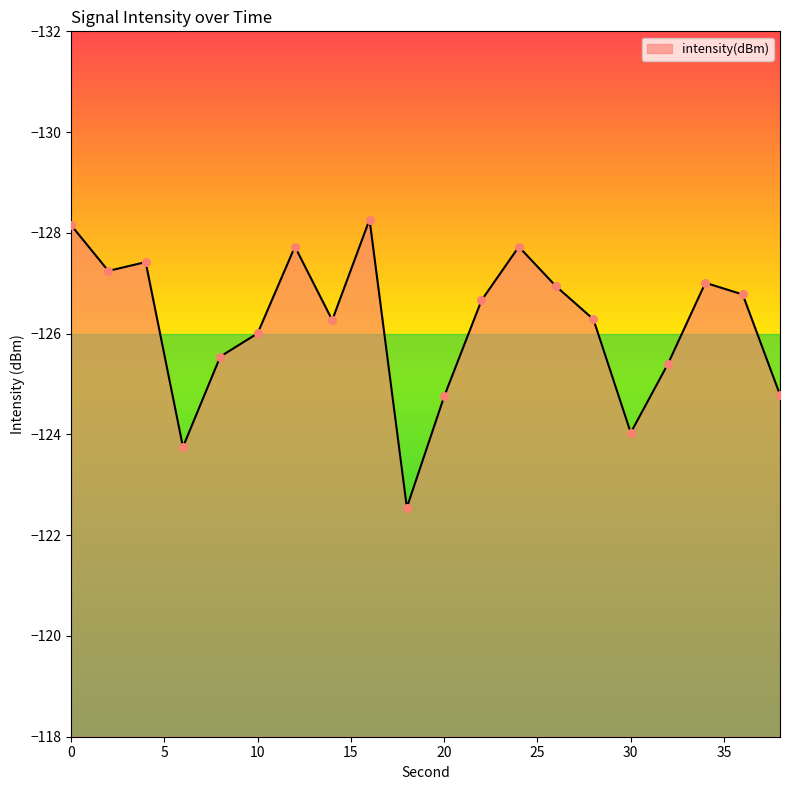

What is the smallest value displayed?

-128.3